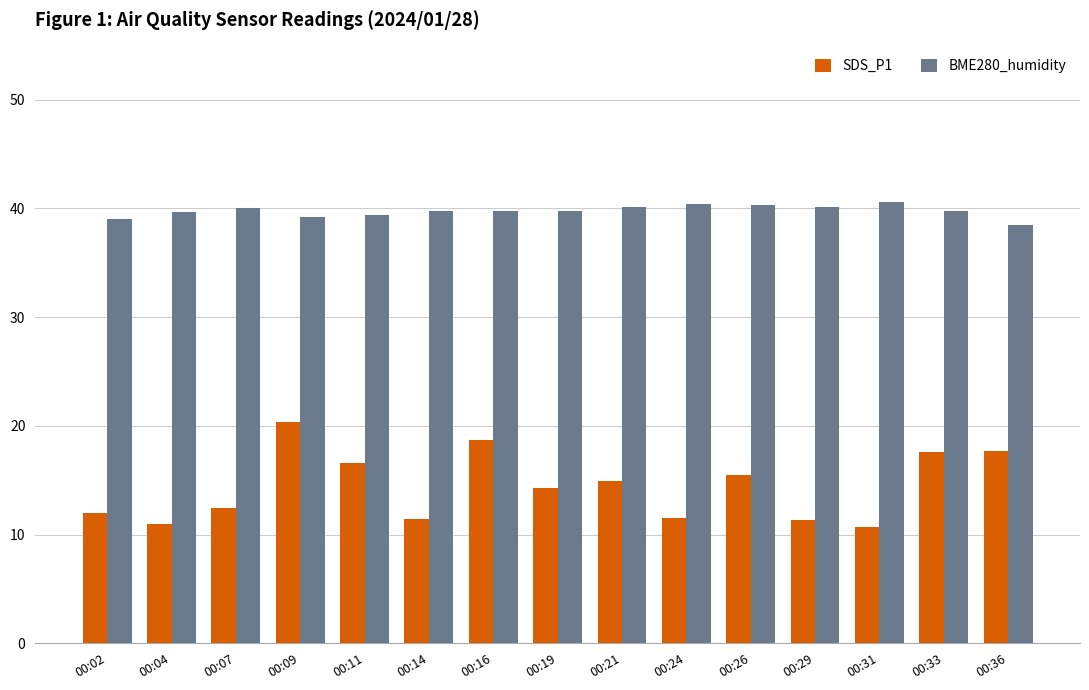

What is the value of the SDS_P1 bar at the 7th from the left?

18.7